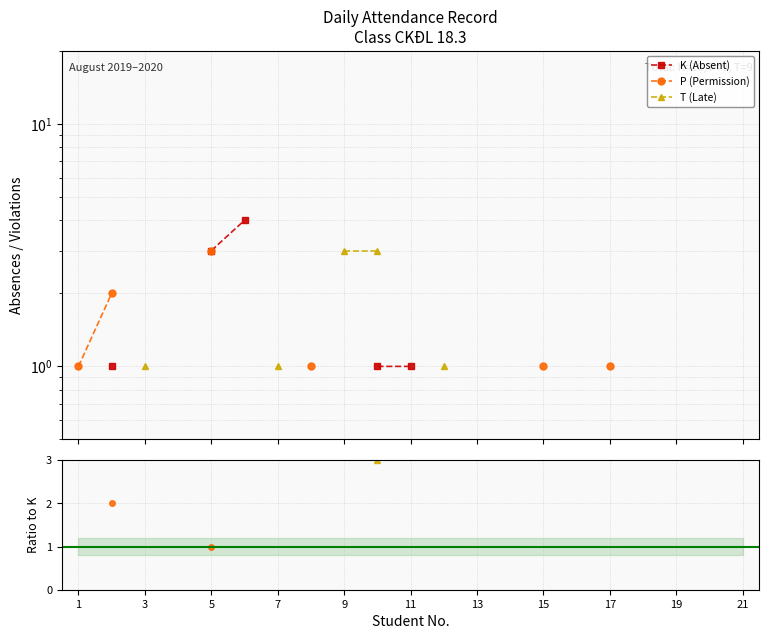

What are all the series names shown in the legend?

K (Absent), P (Permission), T (Late)